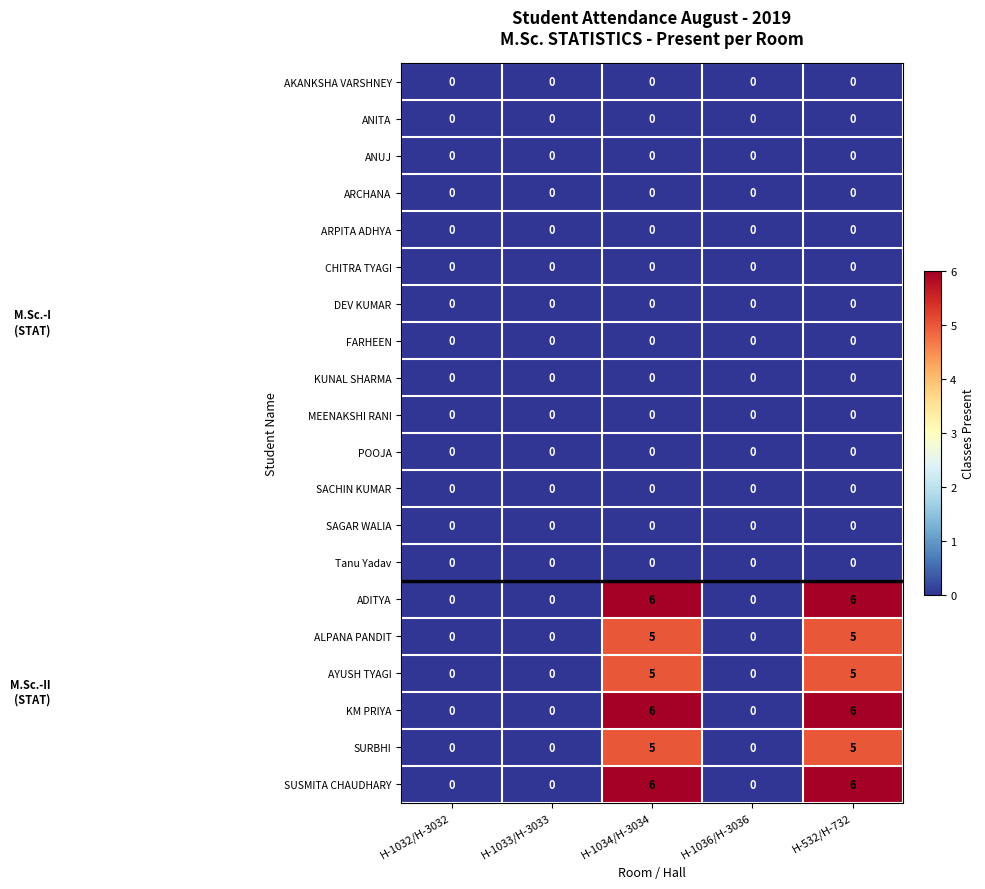

True or false: POOJA has a value of 0 at H-1036/H-3036.

True